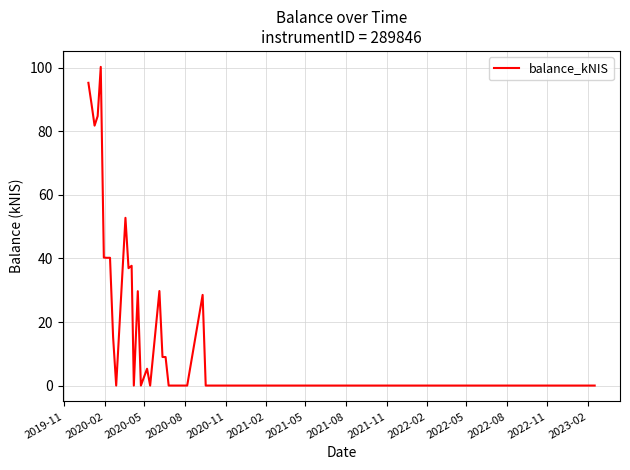

How many lines are shown in the chart?

1